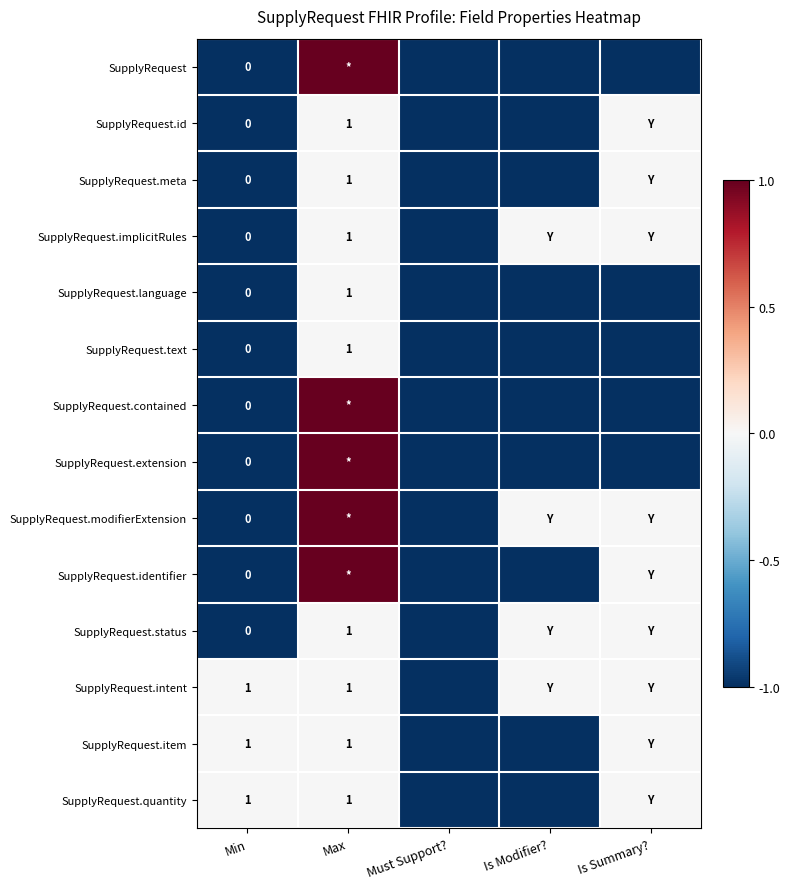

How many values in the SupplyRequest.text series exceed -1?

1